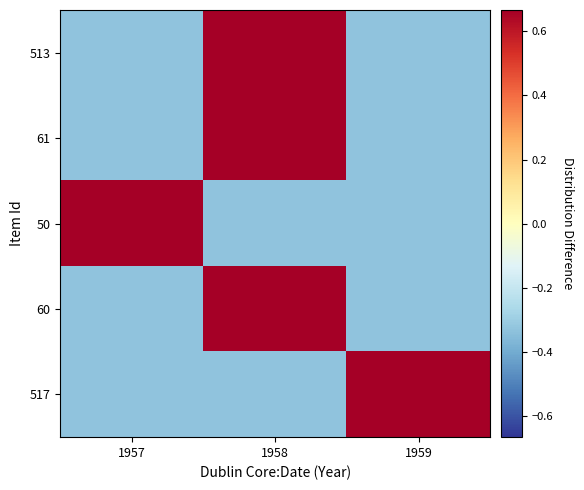

At which category is the sum across all series the highest?

1958